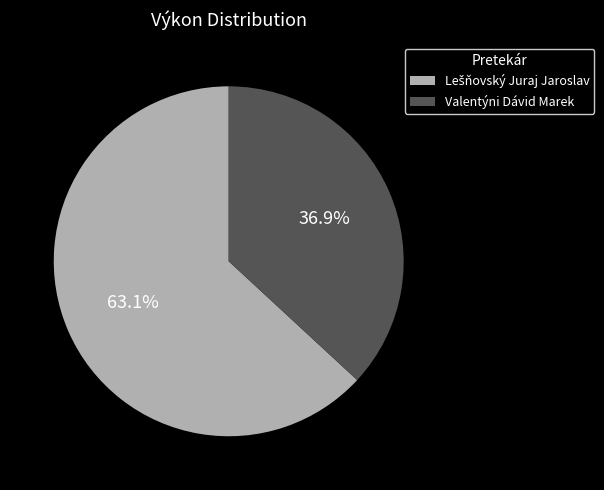

How many slices are in this pie chart?

2